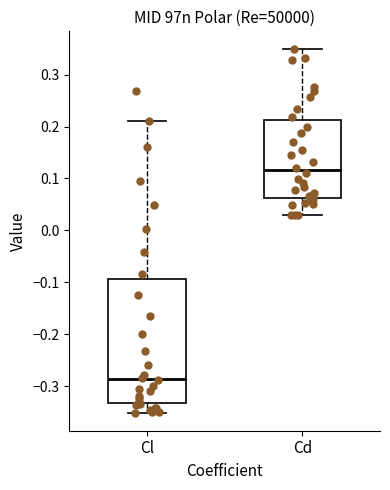

Which box is the tallest, from its lower edge to its upper edge?

Cl